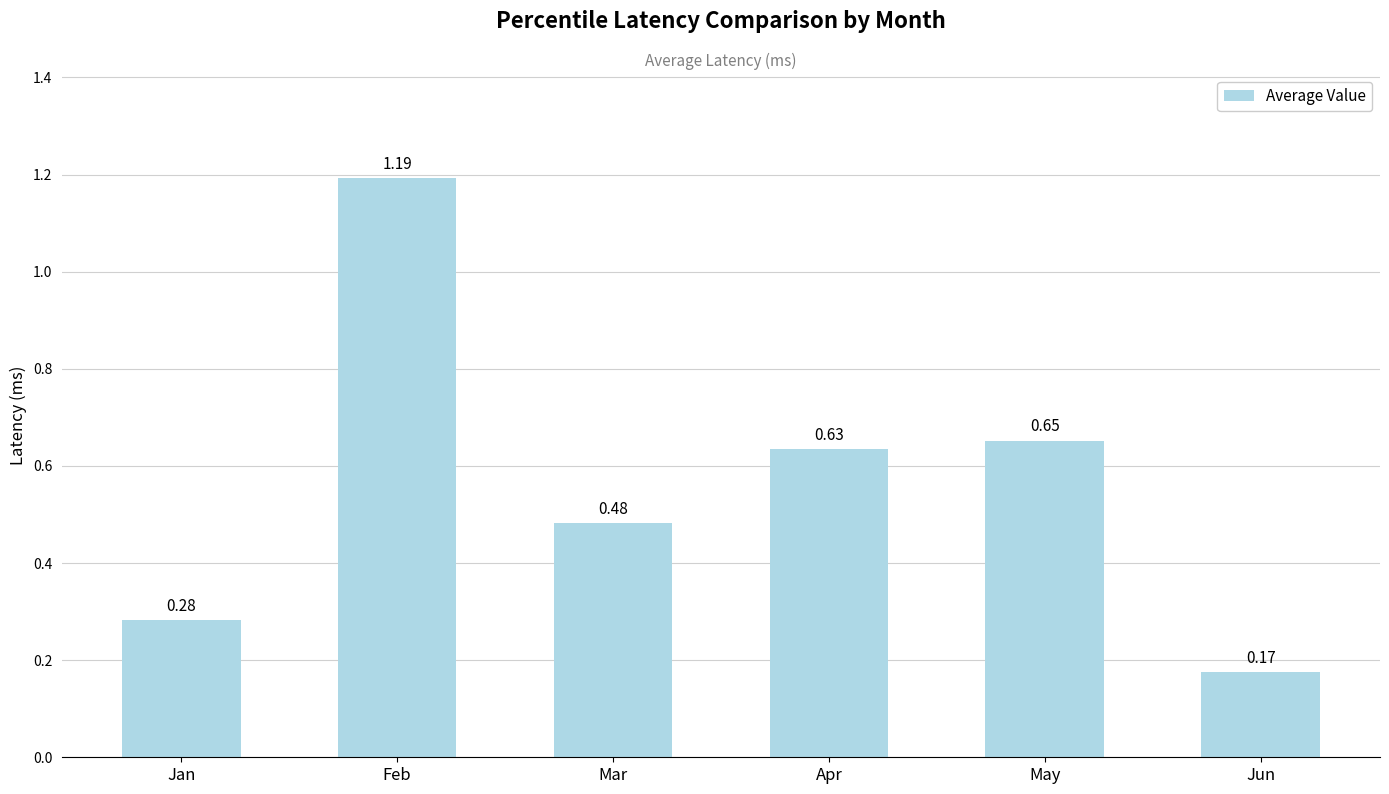

At which category does the chart reach its minimum across all series?

Jun